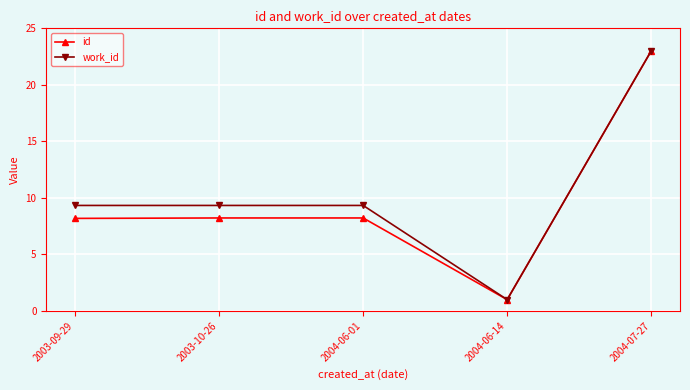

What is the smallest value displayed?

1.0